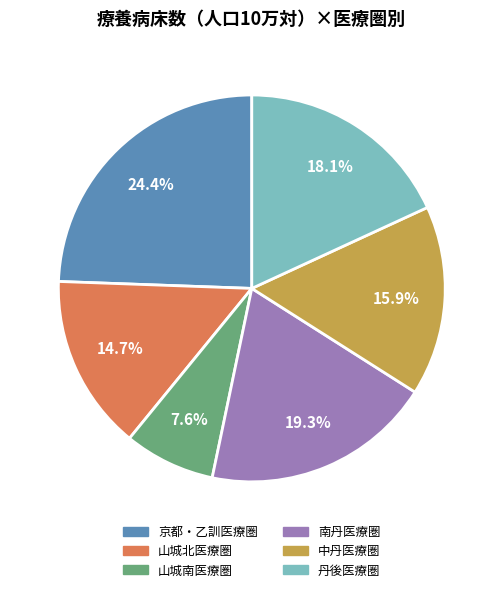

To the nearest percent, what is the combined percentage of 南丹医療圏 and 山城北医療圏?

34%